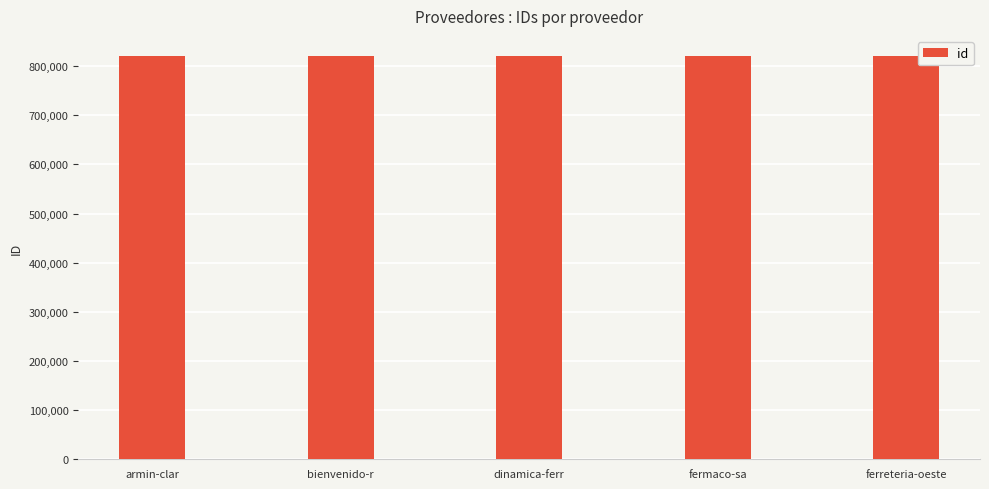

What is the difference between the values at bienvenido-r and fermaco-sa?

2